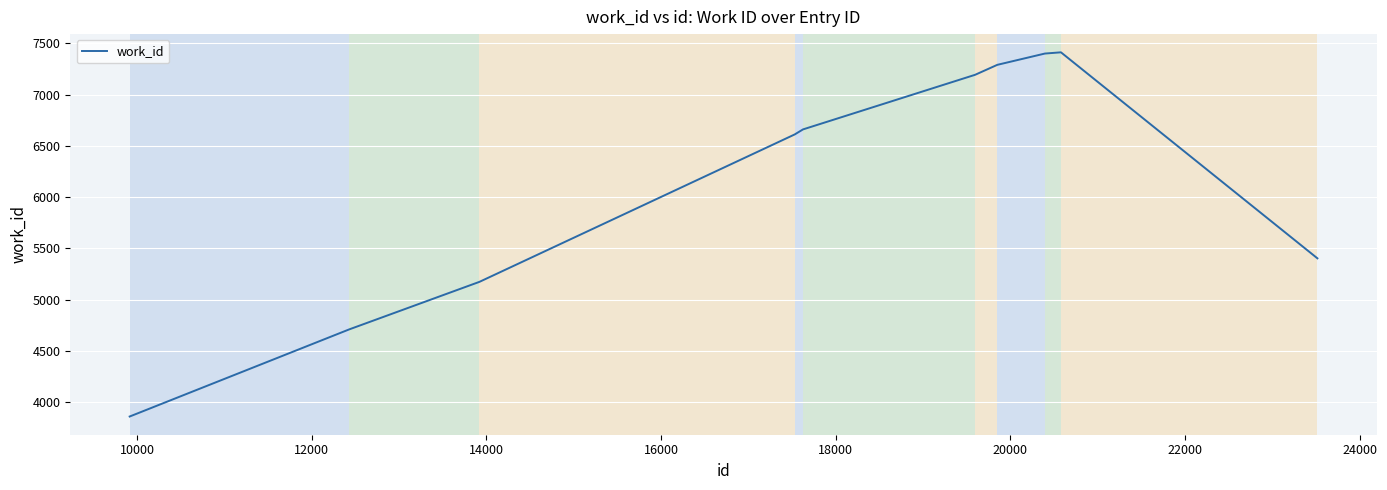

What is the maximum value shown in the chart?

7411